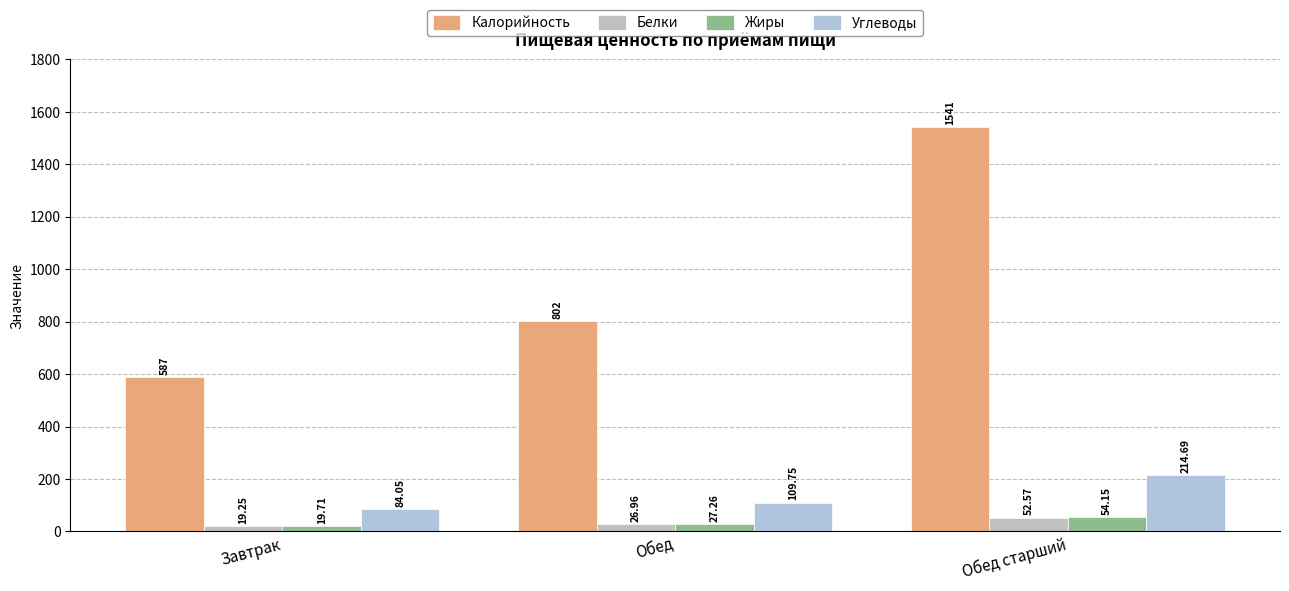

Are the bars horizontal?

No